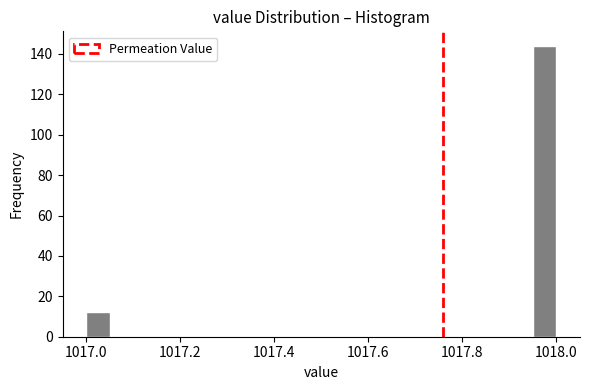

Around what value on the x-axis is the tallest bar? Give the approximate position of its centre, as read against the axis.

1017.98